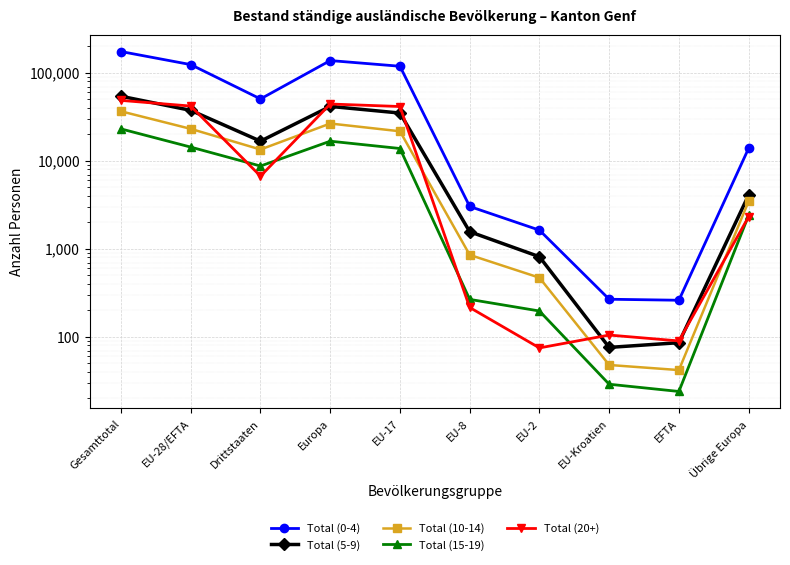

List the labels in order of Total (15-19) value, smallest first.

EFTA, EU-Kroatien, EU-2, EU-8, Übrige Europa, Drittstaaten, EU-17, EU-28/EFTA, Europa, Gesamttotal